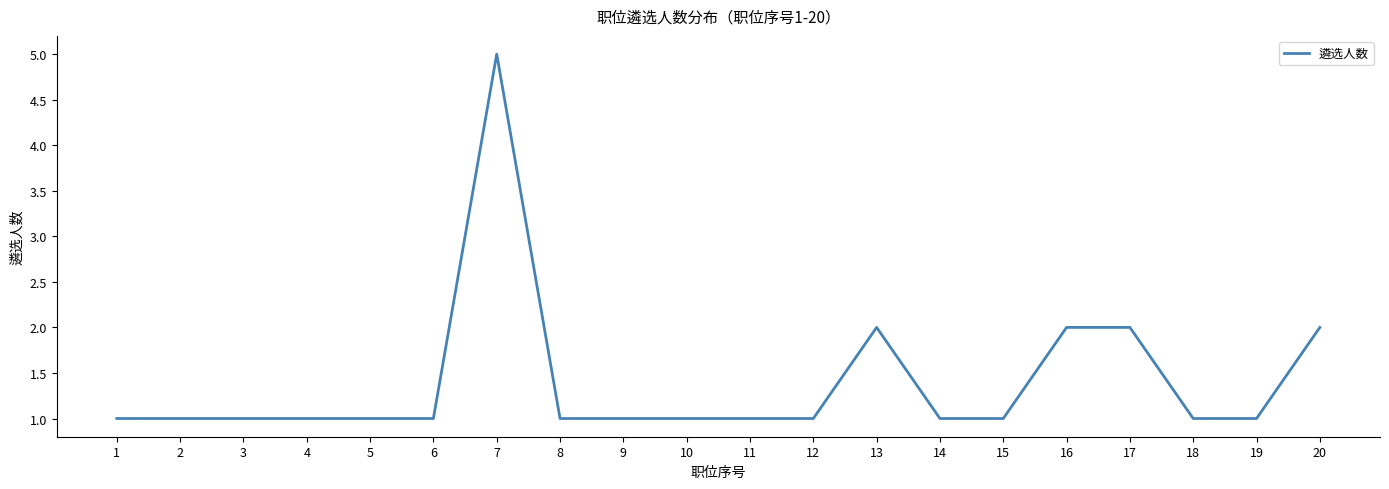

The chart shows a value of 1 at 19. True or false?

True